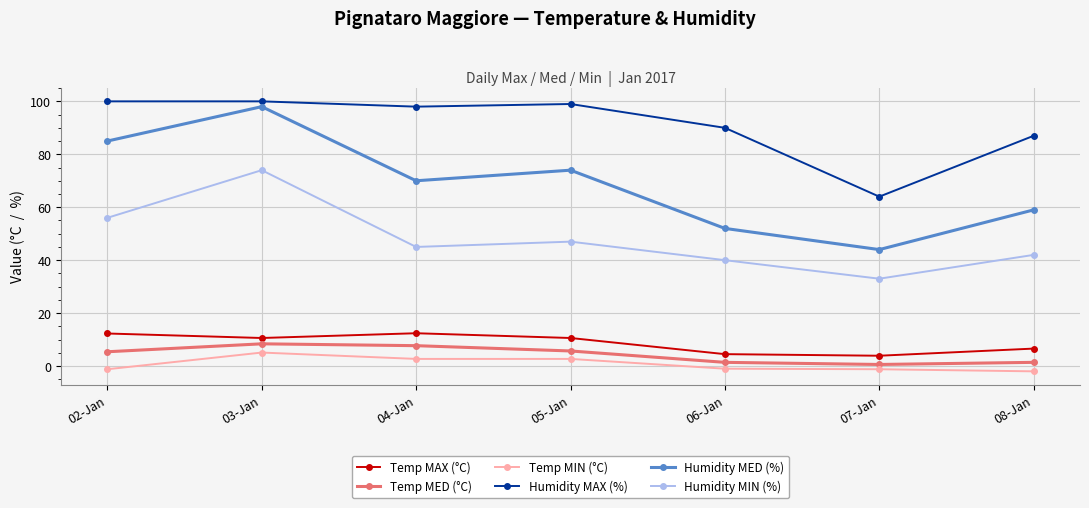

Does the chart display data point markers on the line(s)?

Yes